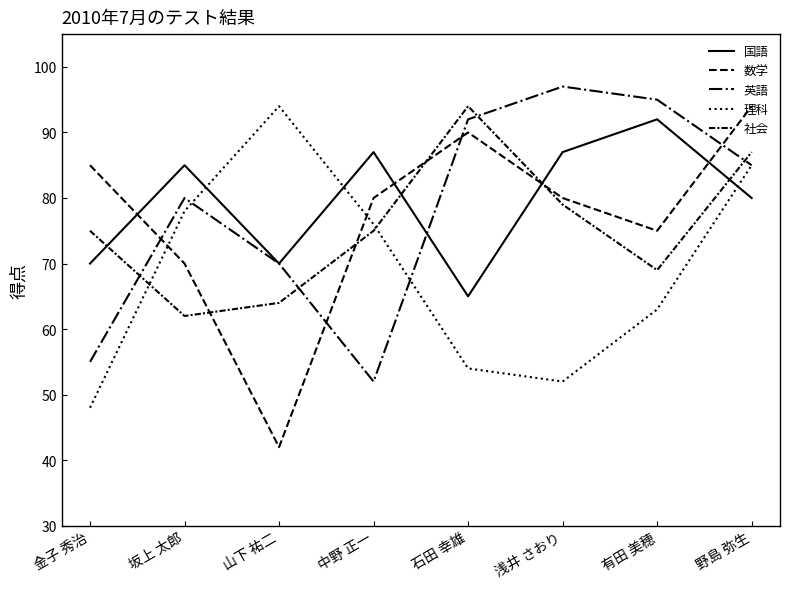

Reading right to left, list all the values displayed in this chart.

国語: 80	92	87	65	87	70	85	70
数学: 94	75	80	90	80	42	70	85
英語: 85	95	97	92	52	70	80	55
理科: 85	63	52	54	76	94	78	48
社会: 87	69	79	94	75	64	62	75